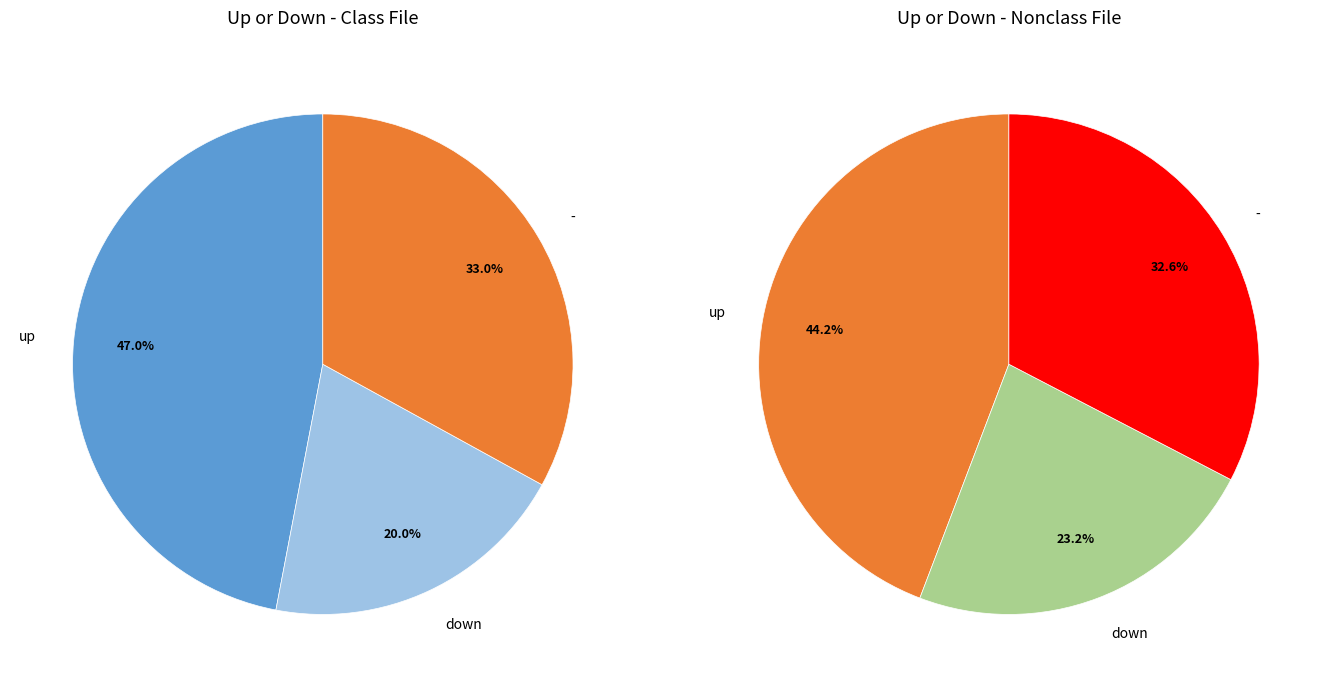

To the nearest percent, what is the difference between the - and down slice percentages?

13%